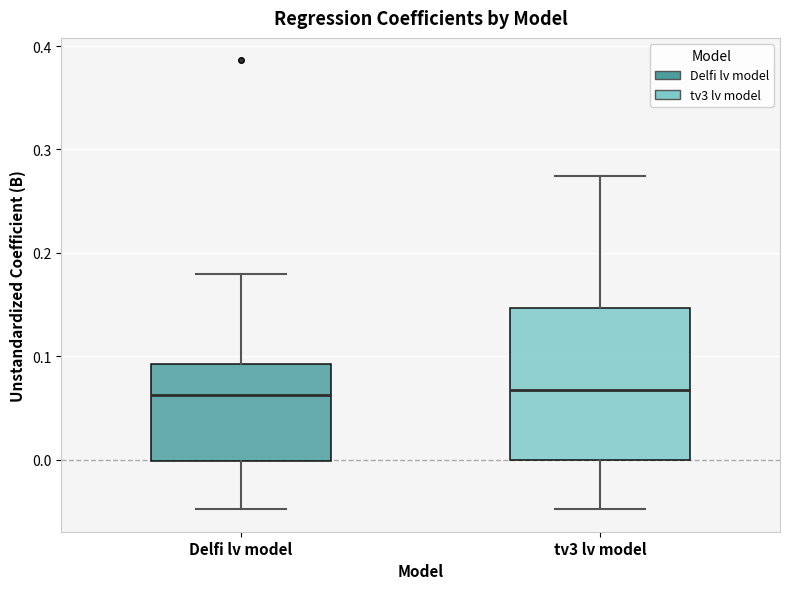

Comparing the boxes themselves (not the whiskers), which one is the tallest?

tv3 lv model